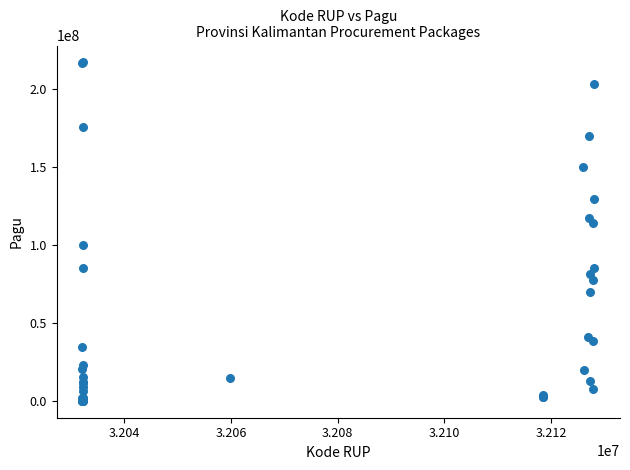

What Y value in the scatter plot is closest to 108830000?

114296000